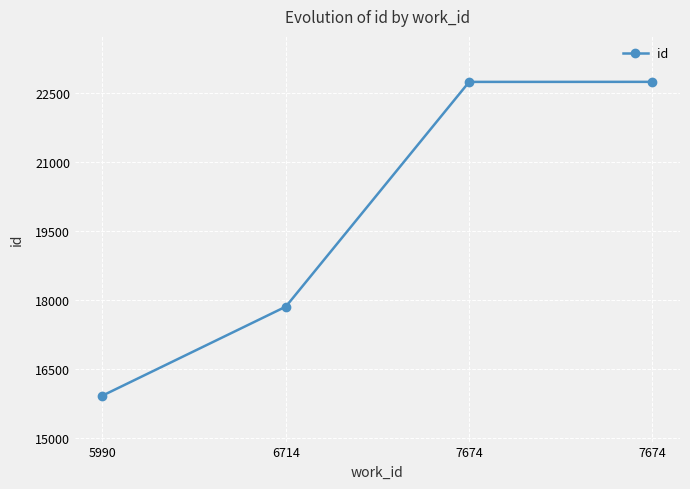

How many lines are shown in the chart?

1